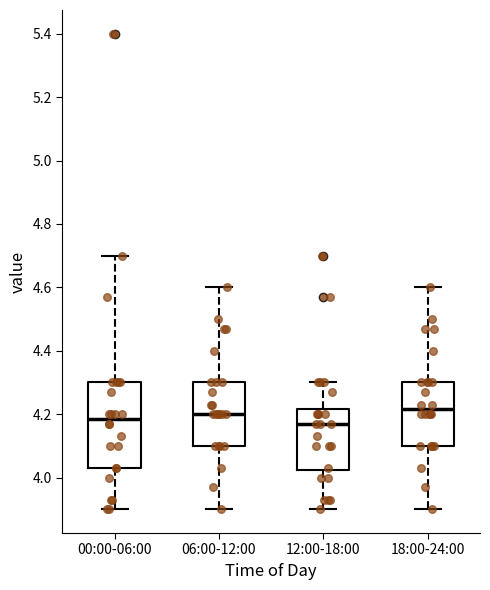

Where is the upper edge of the box for 18:00-24:00 on the y-axis? The values are not printed on the chart, so give them approximately, as read against the axis.

4.30